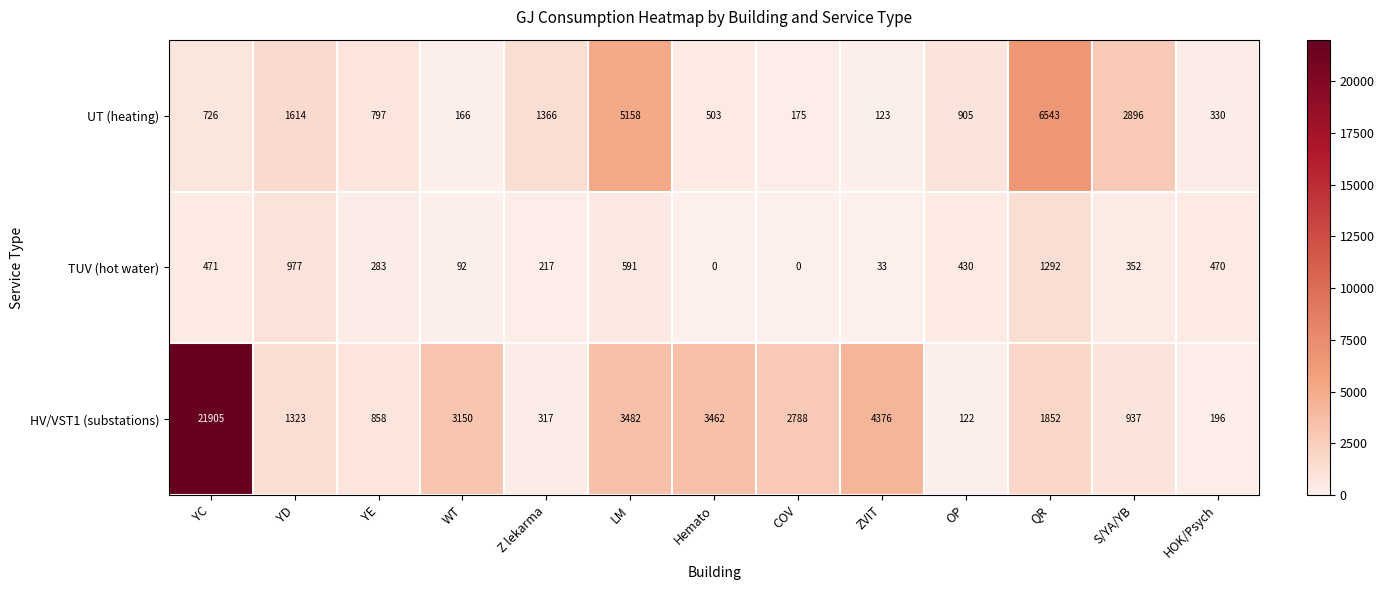

What is the spread (max minus min) of values at HOK/Psych?

274